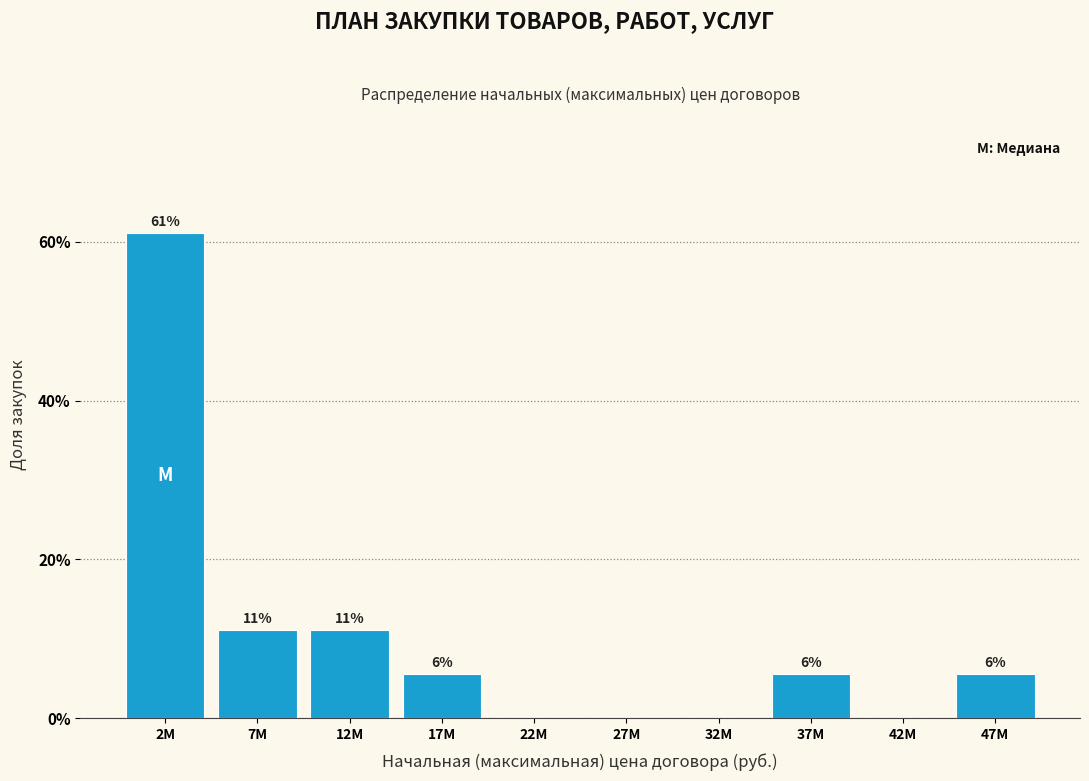

Are the bars horizontal?

No